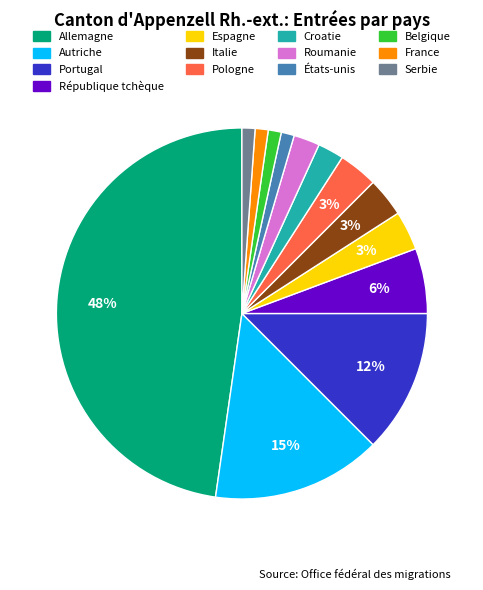

What is the largest slice in the pie chart?

Allemagne